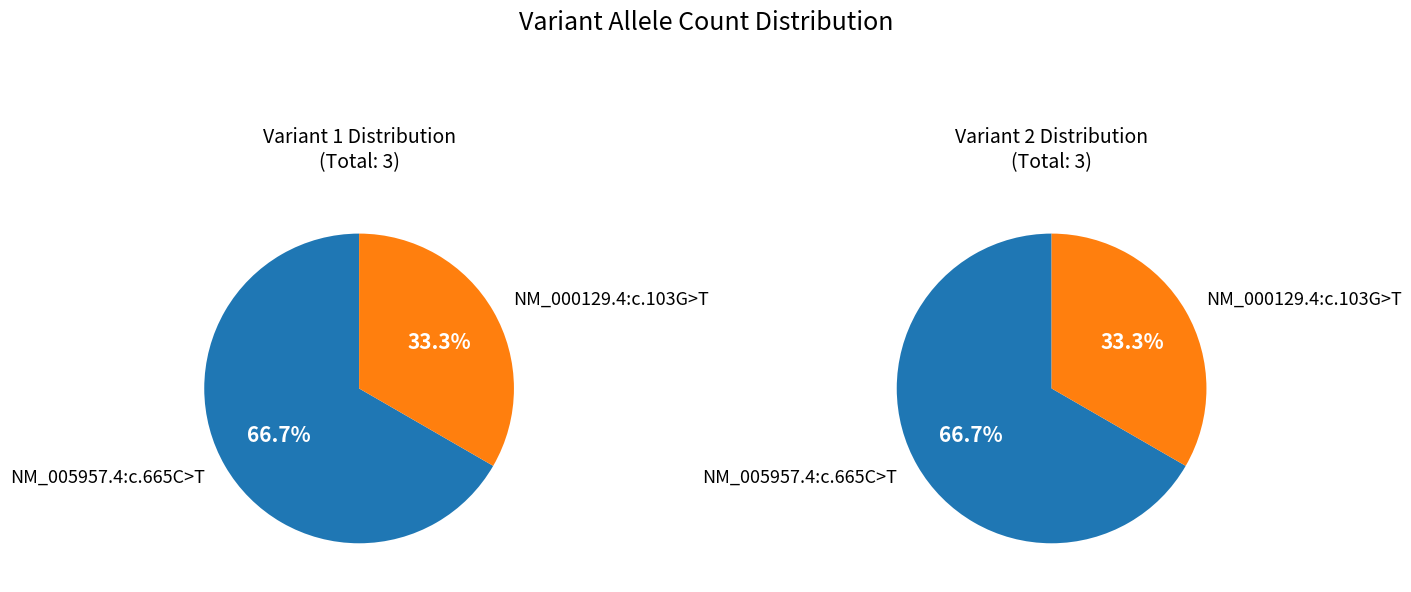

What is the change in value from NM_005957.4:c.665C>T to NM_000129.4:c.103G>T?

-1